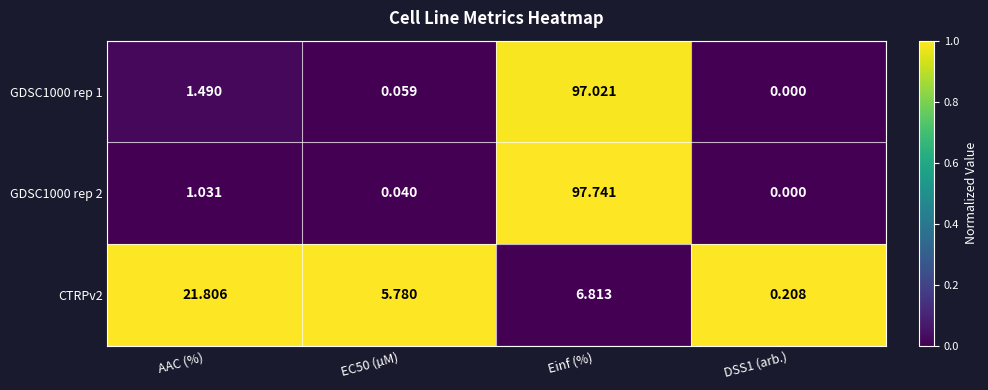

Is the value of GDSC1000 rep 1 at Einf (%) greater than the value of GDSC1000 rep 2 at DSS1 (arb.)?

Yes